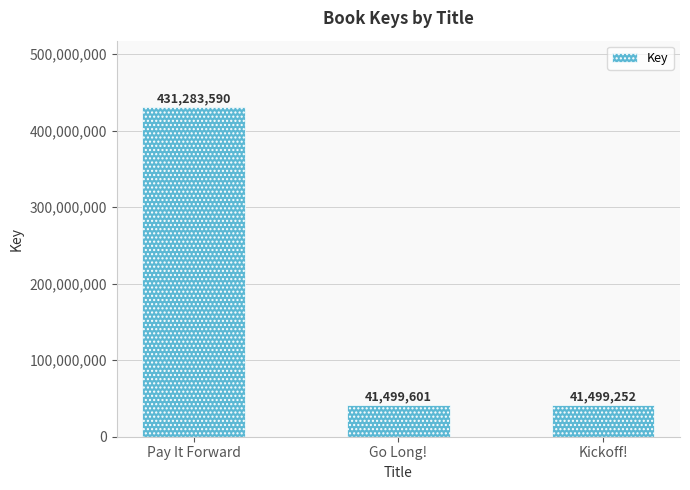

What position from the left is Go Long!?

2